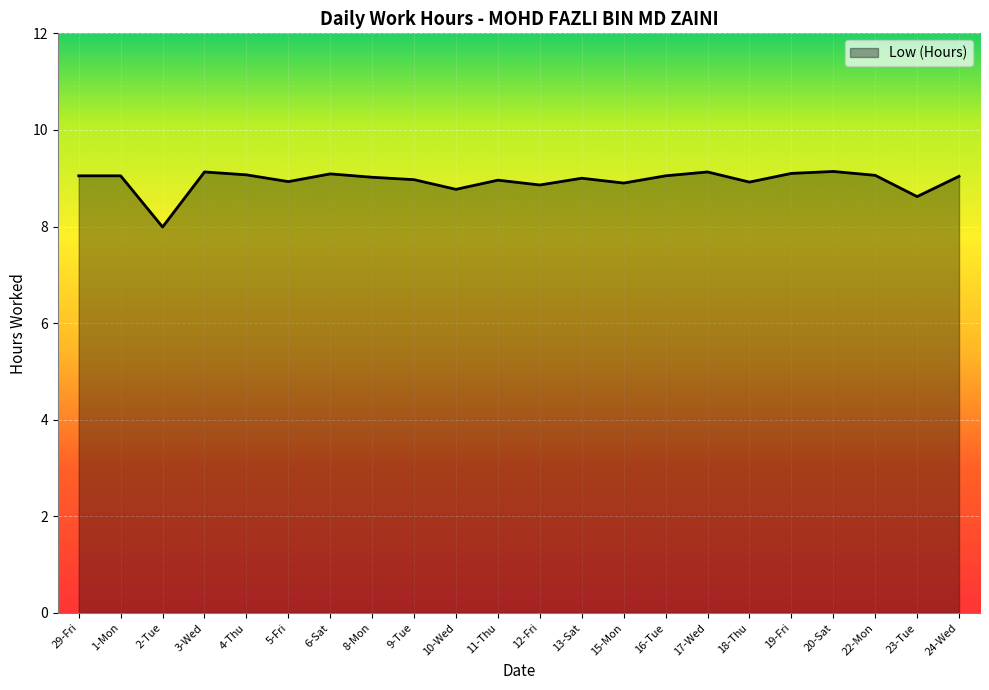

What is the smallest value displayed?

8.0